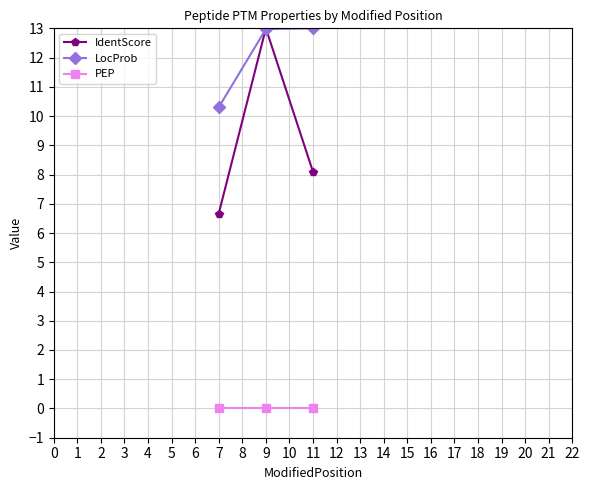

The value of LocProb at 9 is 6.0. True or false?

False